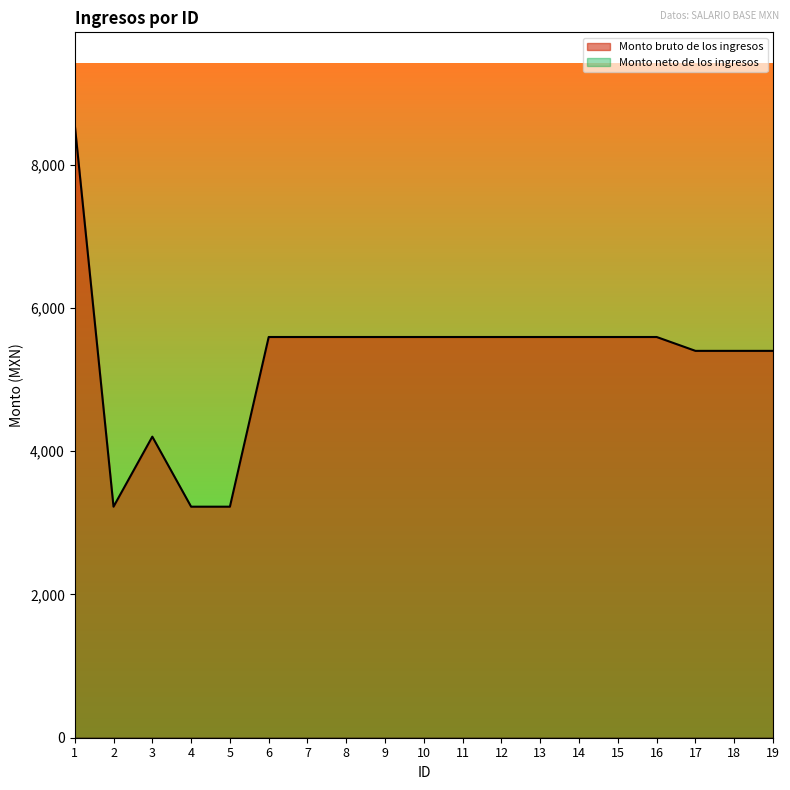

What is the smallest value displayed?

0.0